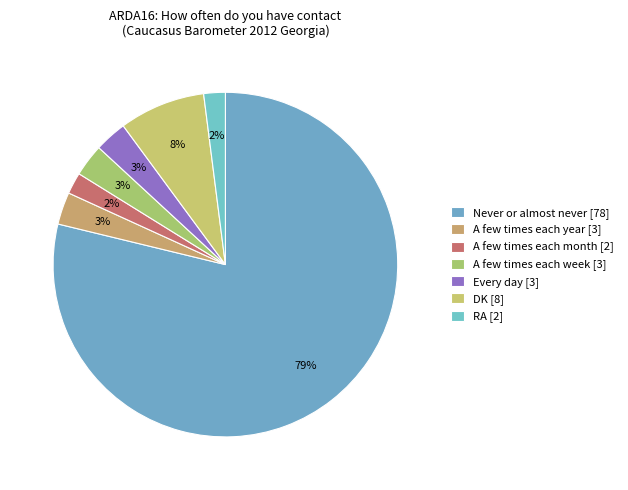

How many segments does this pie chart have?

7